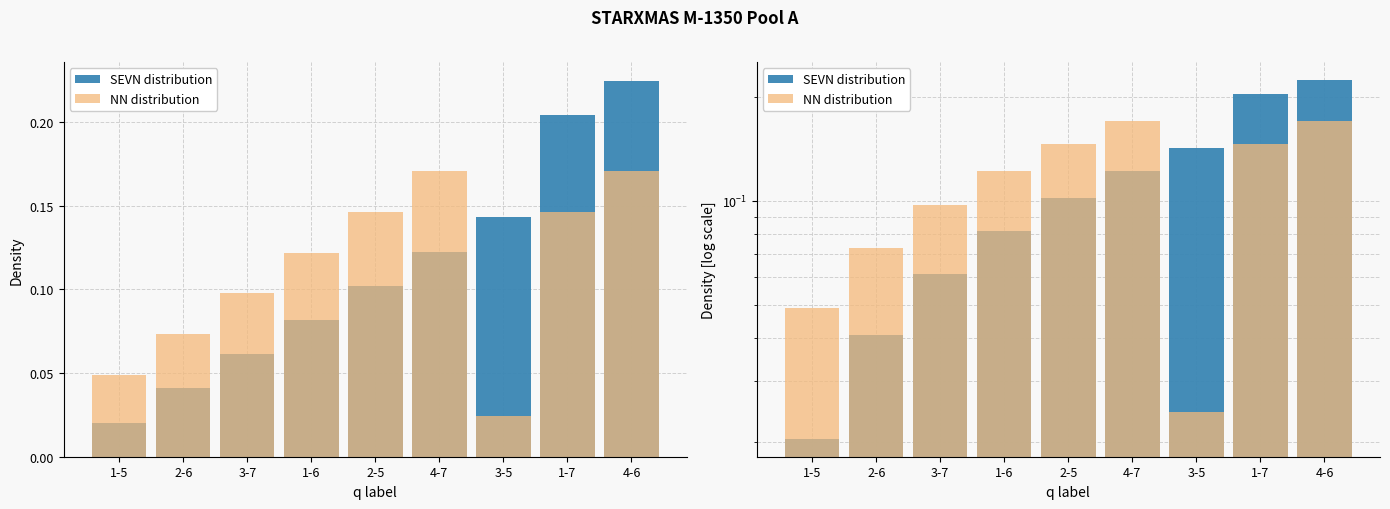

What is the average value of the NN distribution series?

0.1